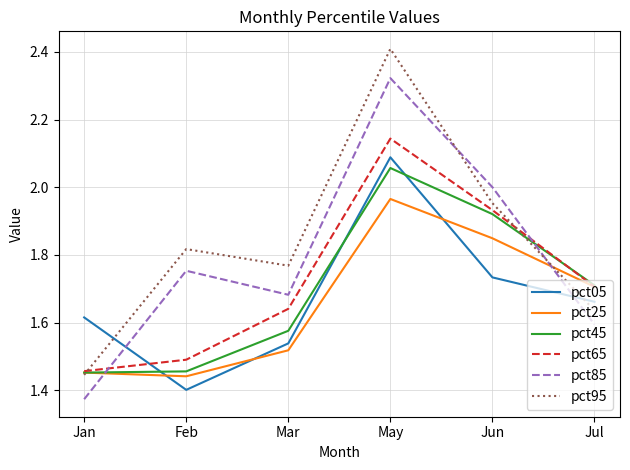

At which category does the chart reach its peak across all series?

May